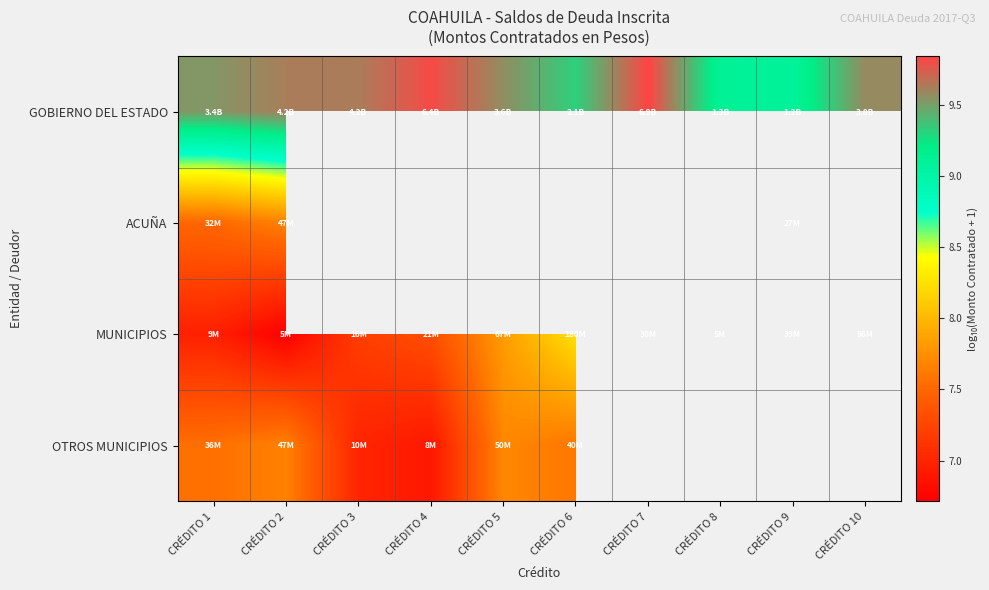

Which has a higher value, CRÉDITO 7 or CRÉDITO 8?

CRÉDITO 7